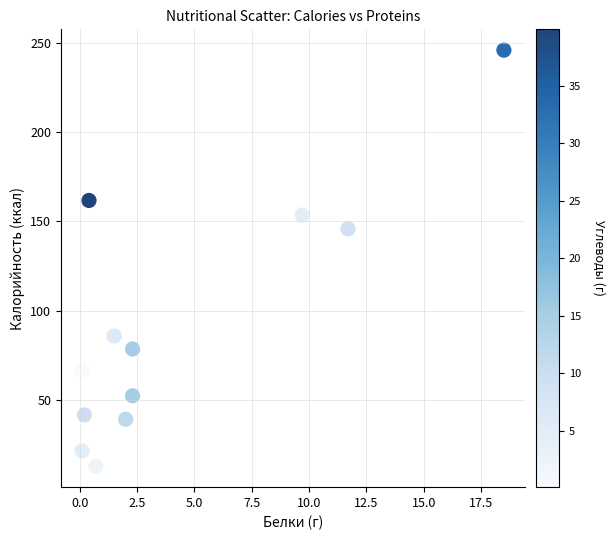

What is the average Y value?

92.0